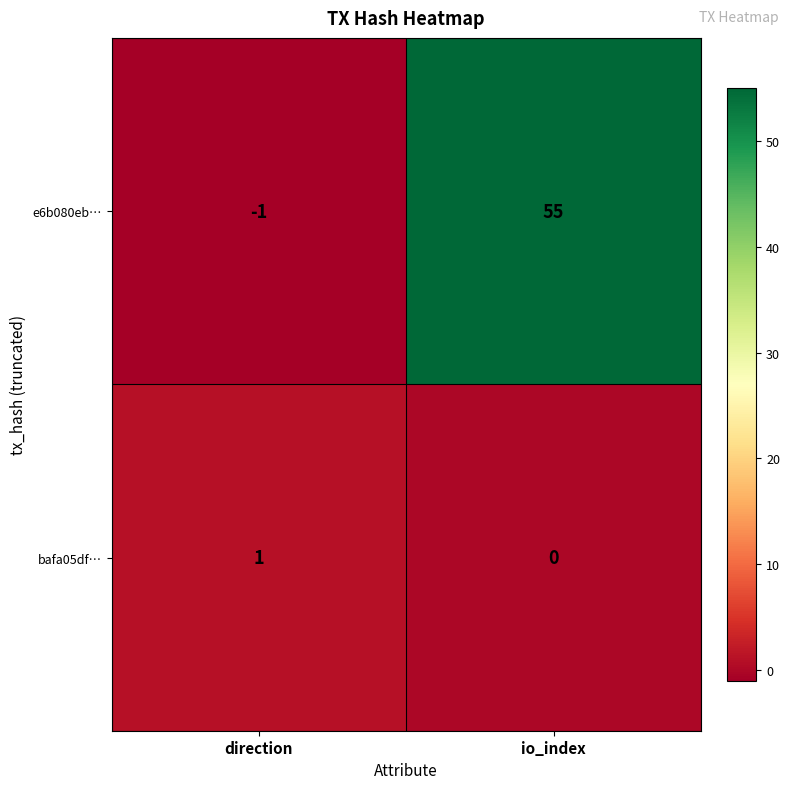

Which series changed the most between direction and io_index?

e6b080eb…